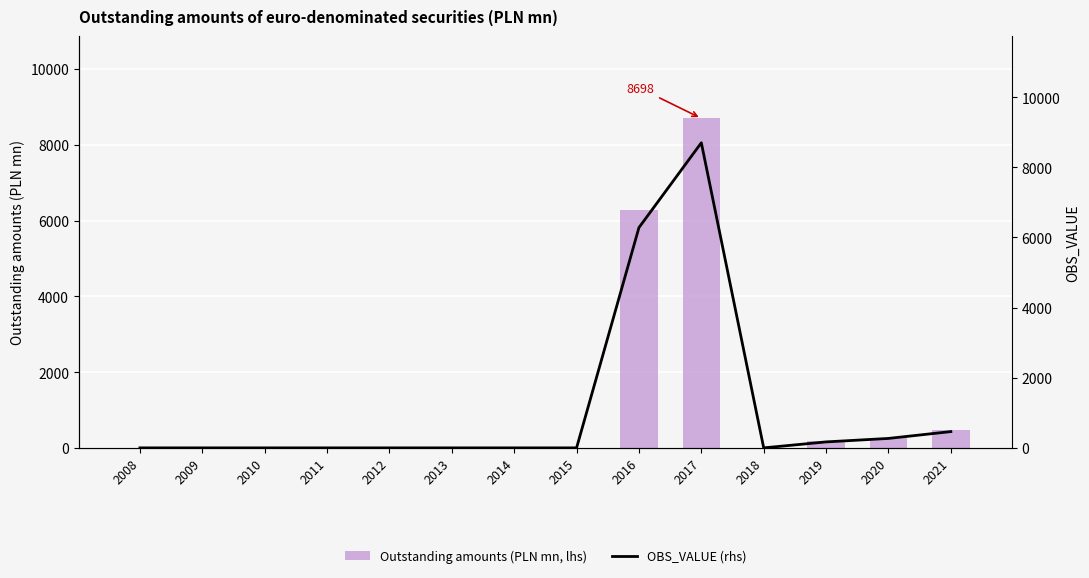

Reading left to right, list all the values displayed in this chart.

Outstanding amounts (PLN mn, lhs): 2008=0.0	2009=0.0	2010=0.0	2011=0.0	2012=0.0	2013=0.0	2014=0.0	2015=0.0	2016=6279.0	2017=8697.7	2018=0.0	2019=170.0	2020=269.2	2021=464.0
OBS_VALUE (rhs): 2008=0.0	2009=0.0	2010=0.0	2011=0.0	2012=0.0	2013=0.0	2014=0.0	2015=0.0	2016=6279.0	2017=8697.7	2018=0.0	2019=170.0	2020=269.2	2021=464.0